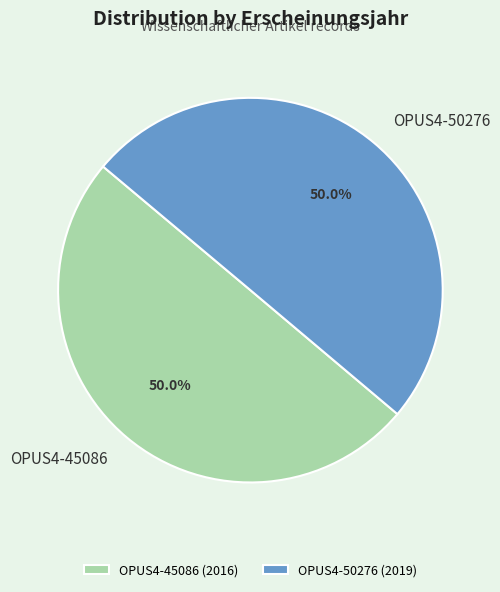

Count the number of slices in the pie.

2